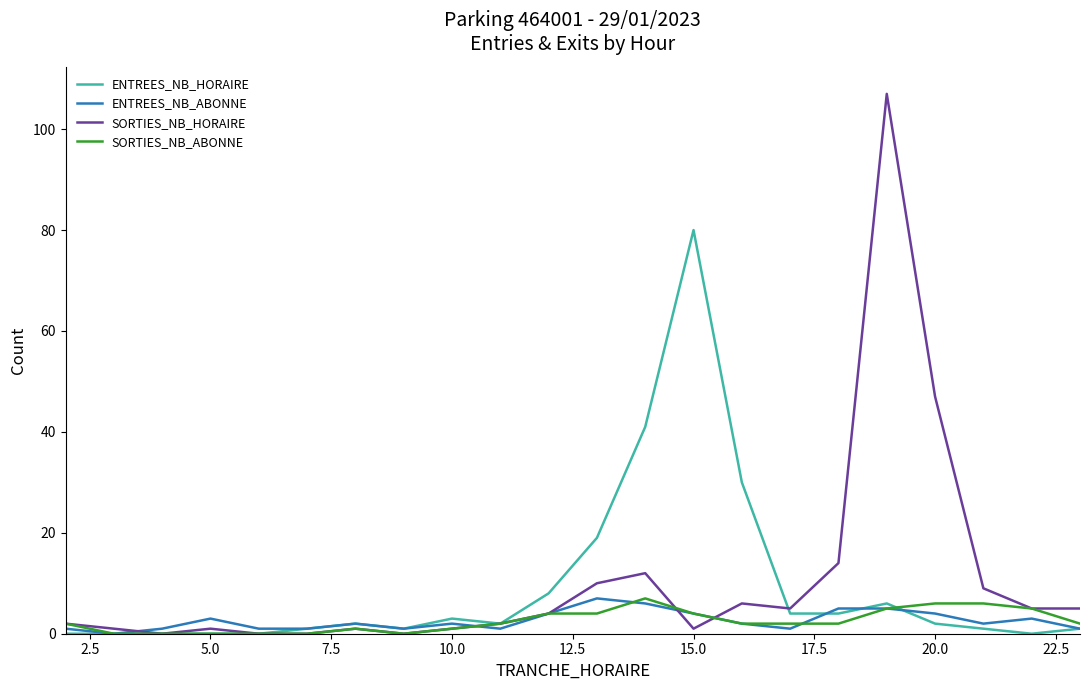

Which series has the widest spread of values?

SORTIES_NB_HORAIRE